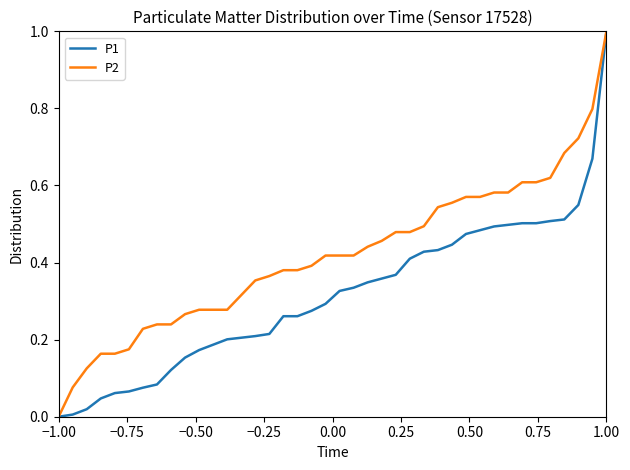

Which series has the largest total across all categories?

P2